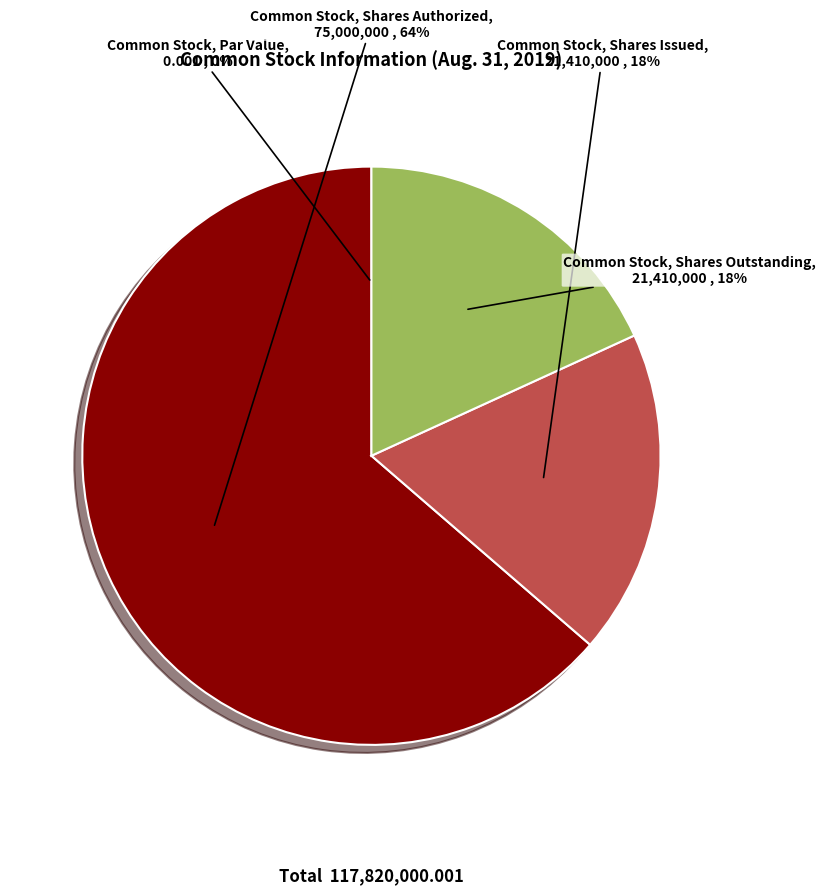

To the nearest percent, what is the average slice percentage?

25%